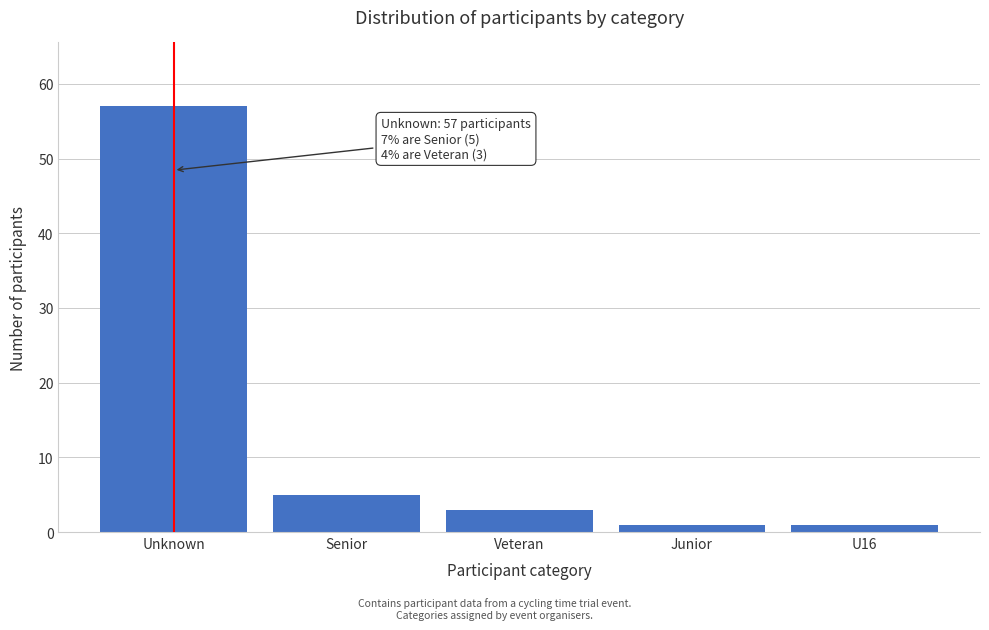

Reading left to right, list all the values displayed in this chart.

57	5	3	1	1